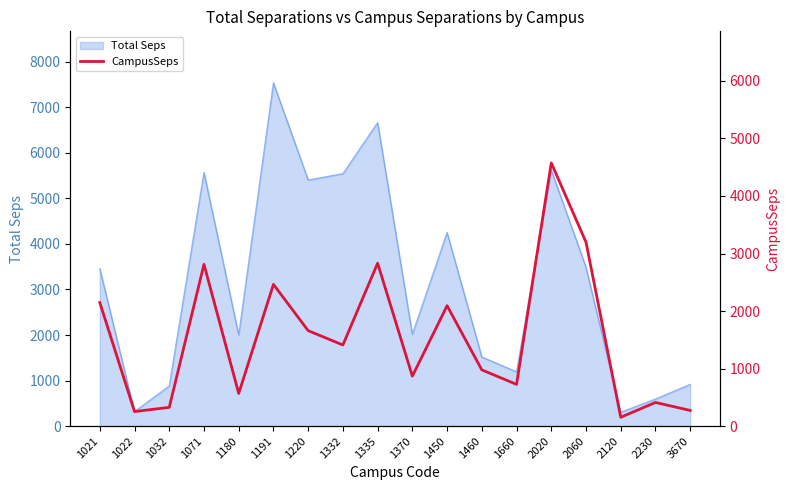

Reading left to right, transcribe all the data shown in this chart.

2147.8	253.7	326.3	2811.8	568.4	2464.3	1659.2	1410.5	2831.9	868.8	2093.1	977.8	725.5	4573.9	3196.2	154.2	412.0	272.7